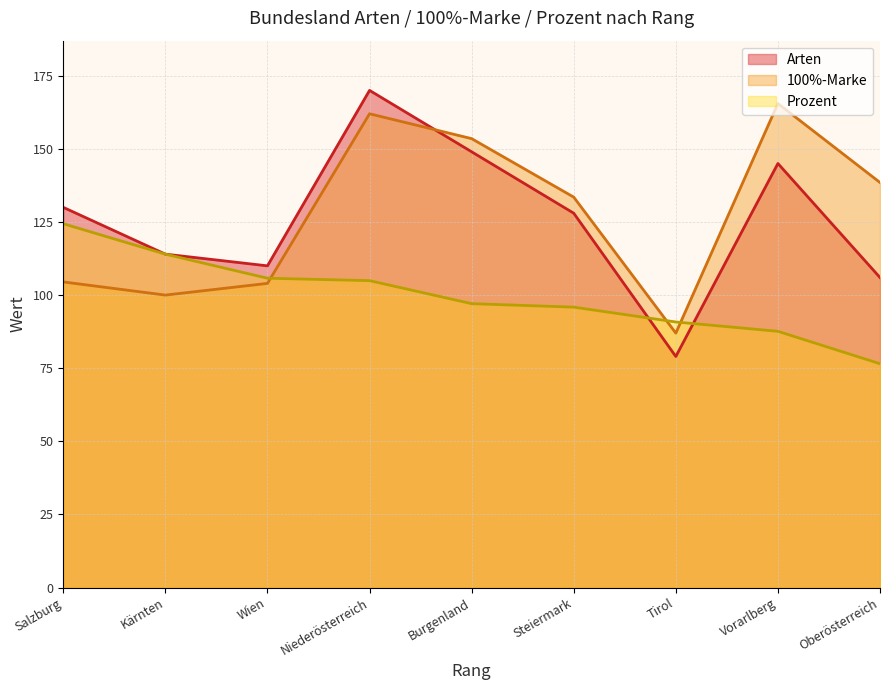

What is the difference between the maximum and minimum values in the Prozent series?

47.9